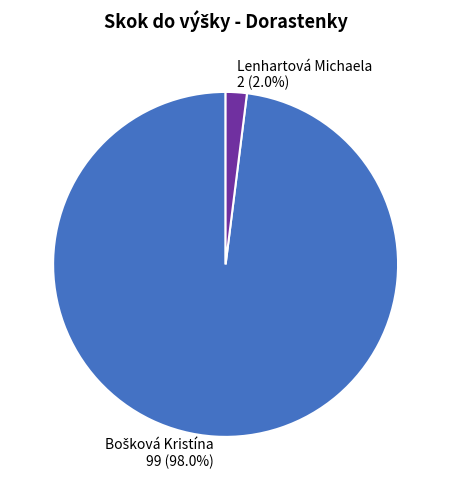

Which category has the smallest portion of the pie?

Lenhartová Michaela